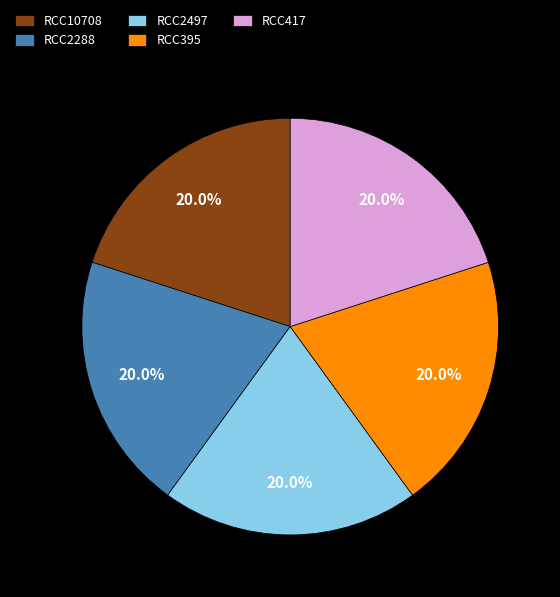

How much of the chart is everything except RCC395?

80.0%